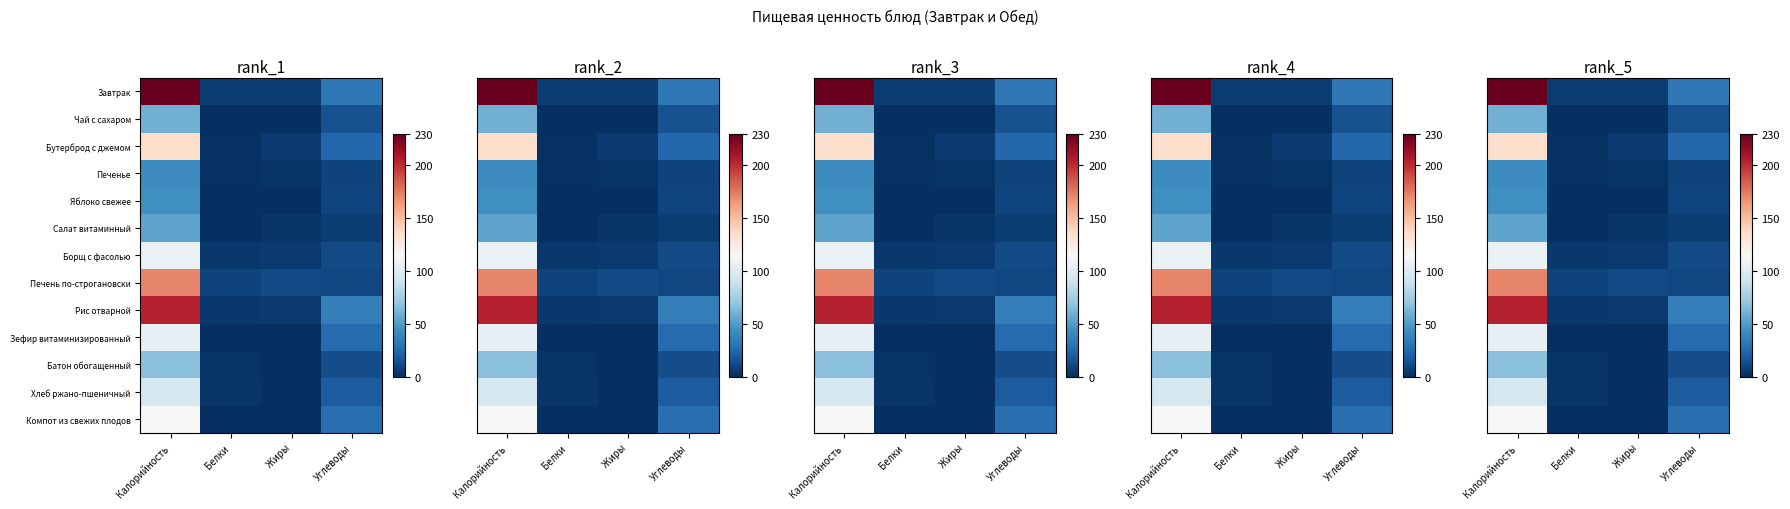

How many data points in Завтрак are above 33?

2